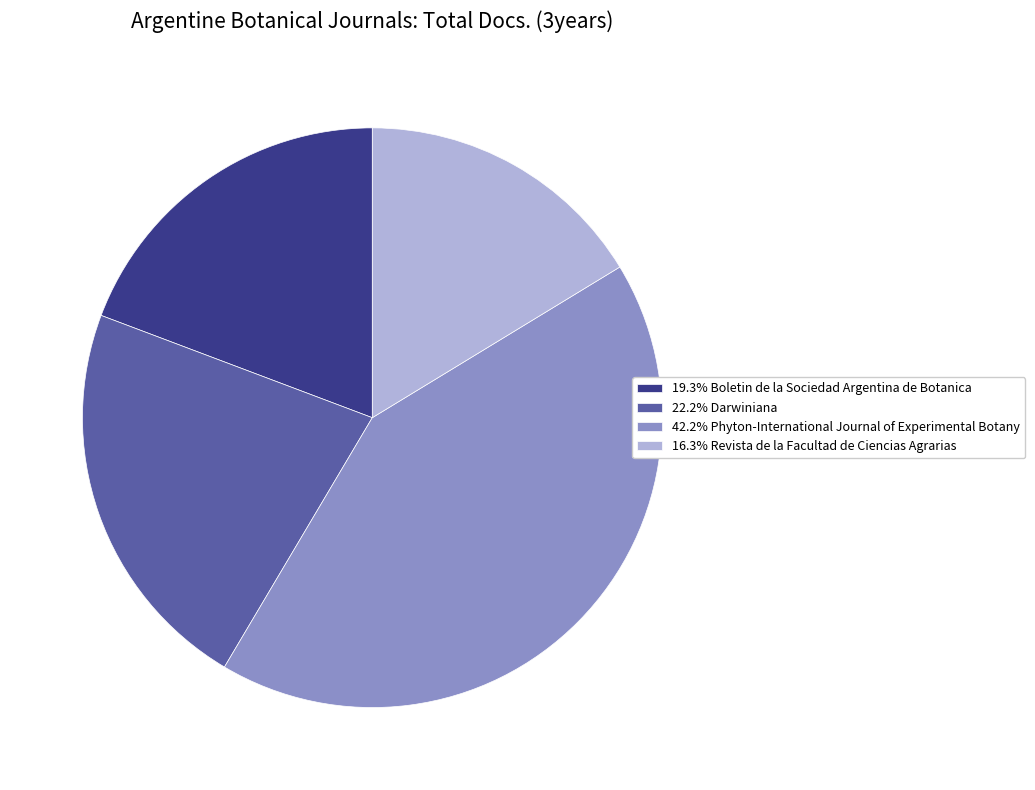

Combined, do 19.3% Boletin de la Sociedad Argentina de Botanica and 42.2% Phyton-International Journal of Experimental Botany account for over 50%?

Yes